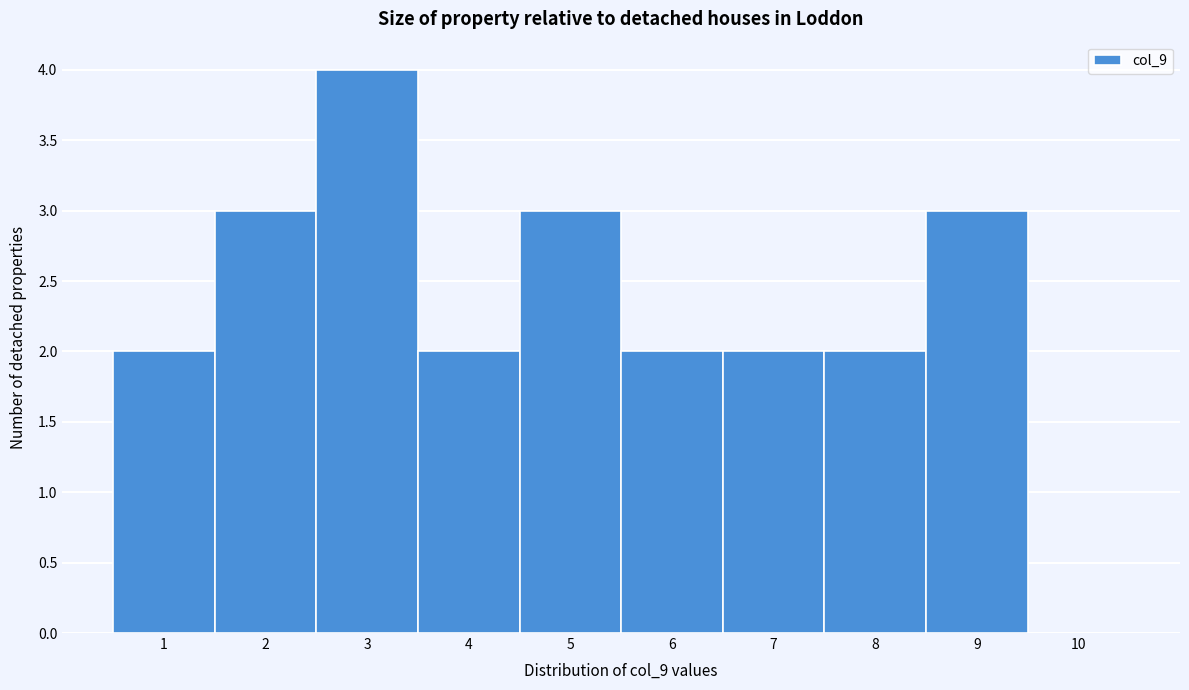

Reading left to right, transcribe all the data shown in this chart.

1=2	2=3	3=4	4=2	5=3	6=2	7=2	8=2	9=3	10=0